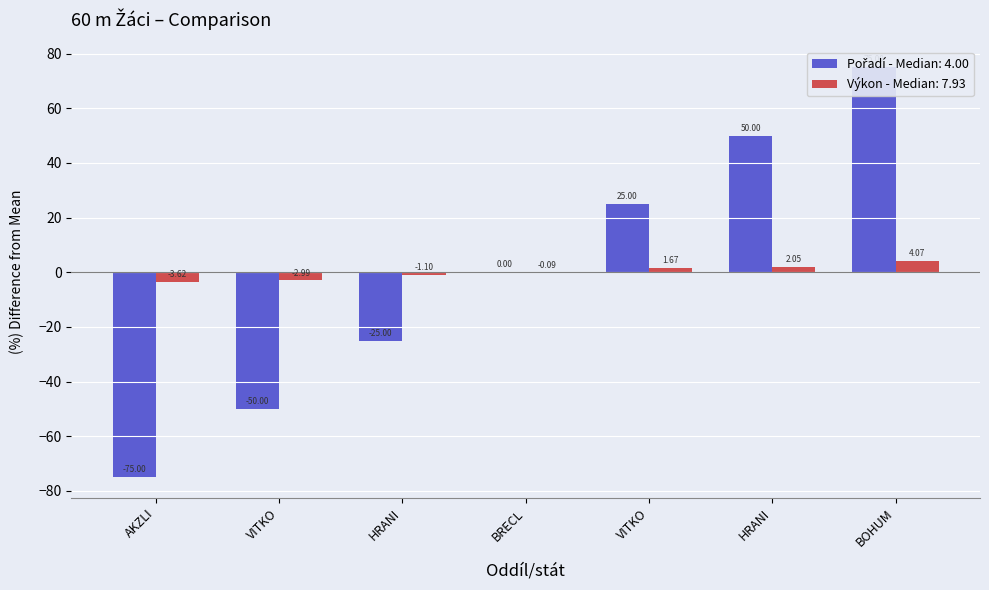

List the labels in order of Pořadí value, smallest first.

AKZLI, VITKO, HRANI, BRECL, VITKO, HRANI, BOHUM